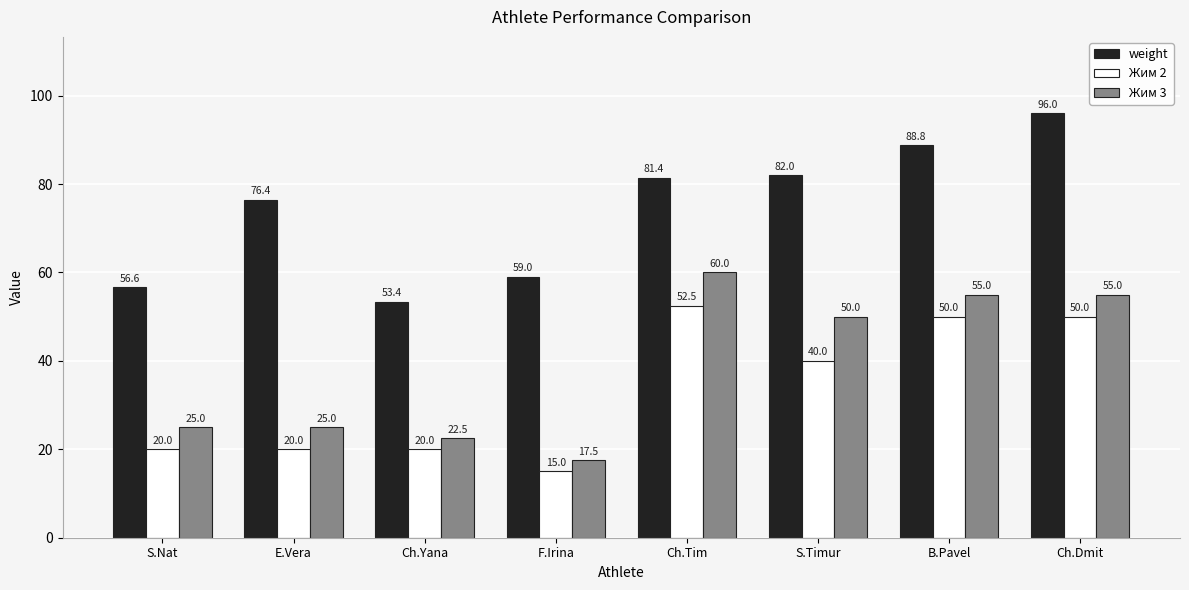

What is the difference between the highest and lowest values at B.Pavel?

38.8